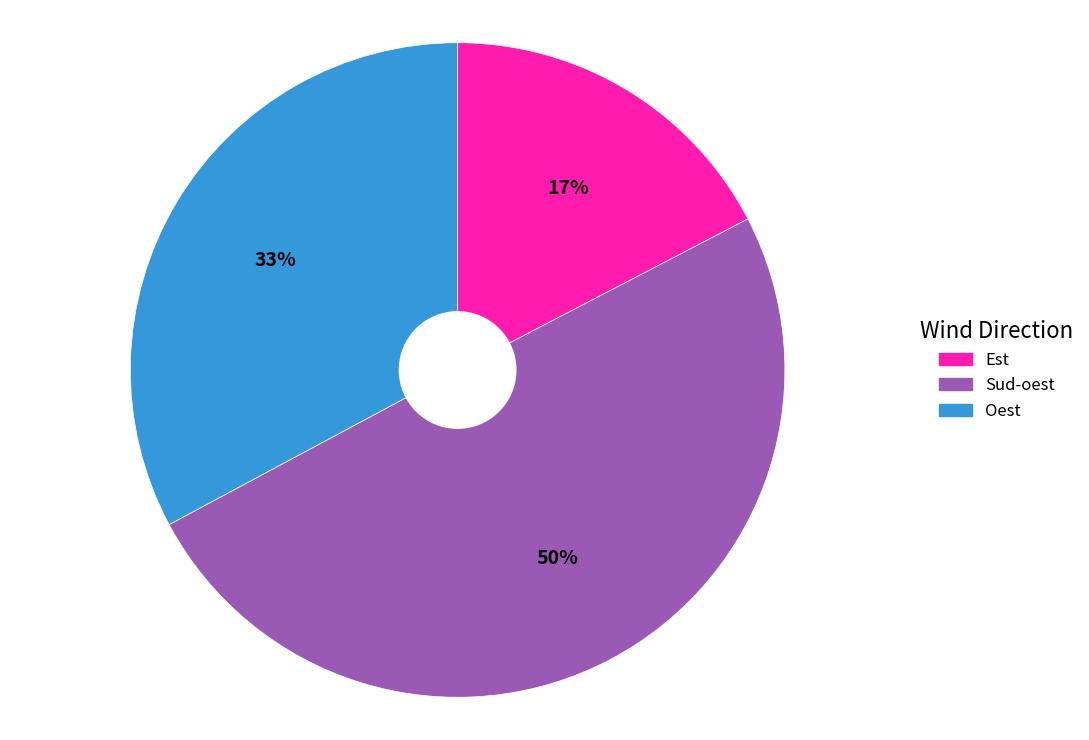

To the nearest percent, what is the average slice percentage?

33%